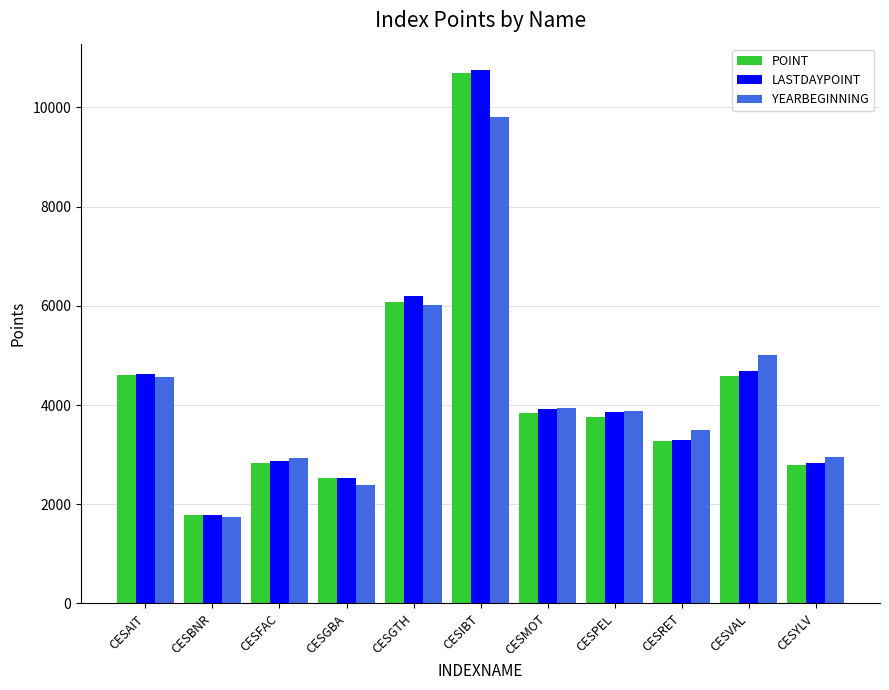

What is the value of the YEARBEGINNING bar at the 2nd from the left?

1738.9